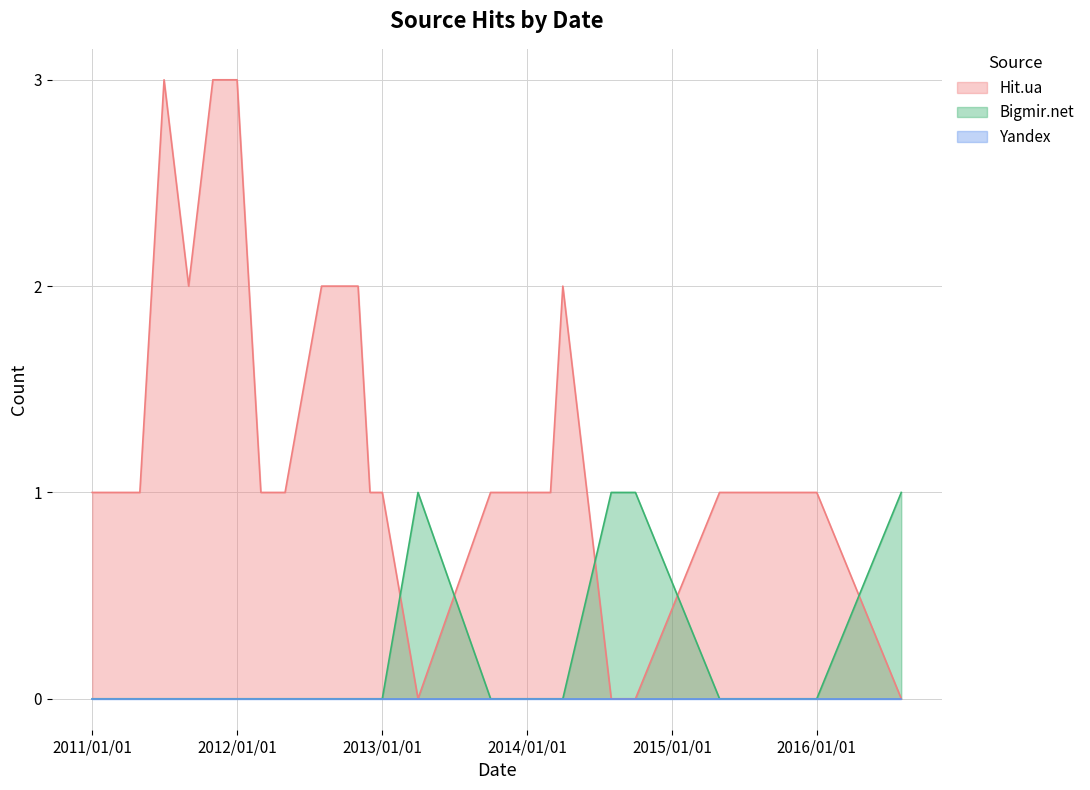

True or false: Hit.ua and Bigmir.net intersect in this chart.

True